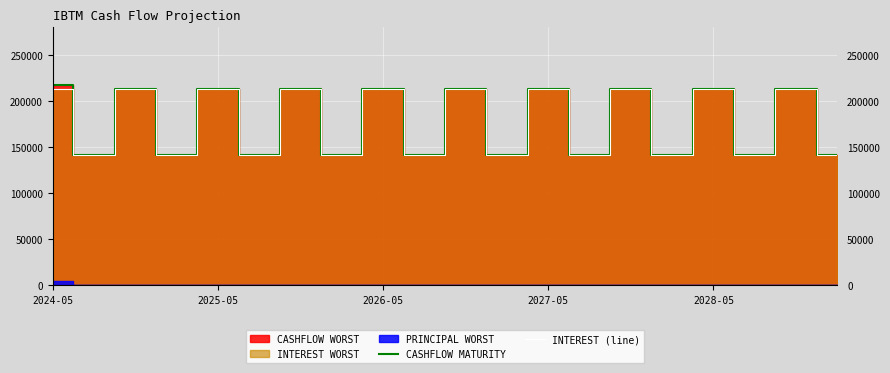

Is the value of INTEREST (line) at 16 greater than the value of CASHFLOW MATURITY at 6?

No